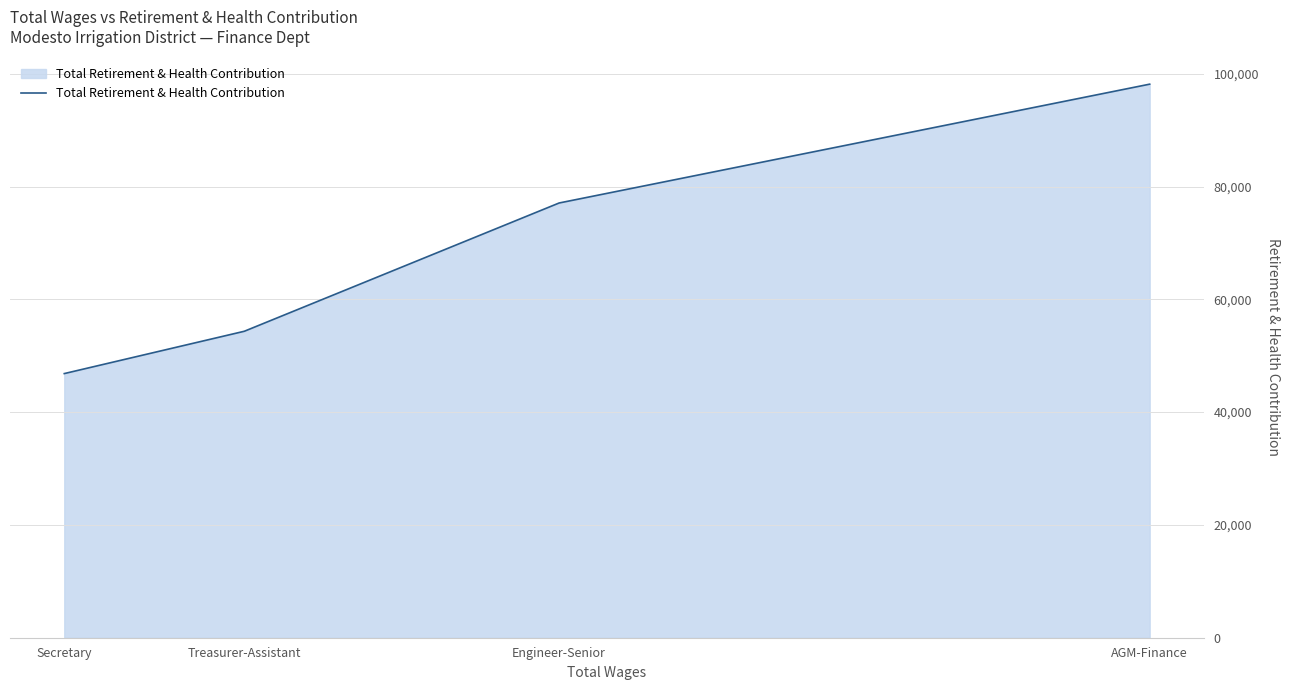

True or false: the data shows 77078 at Engineer-Senior.

True